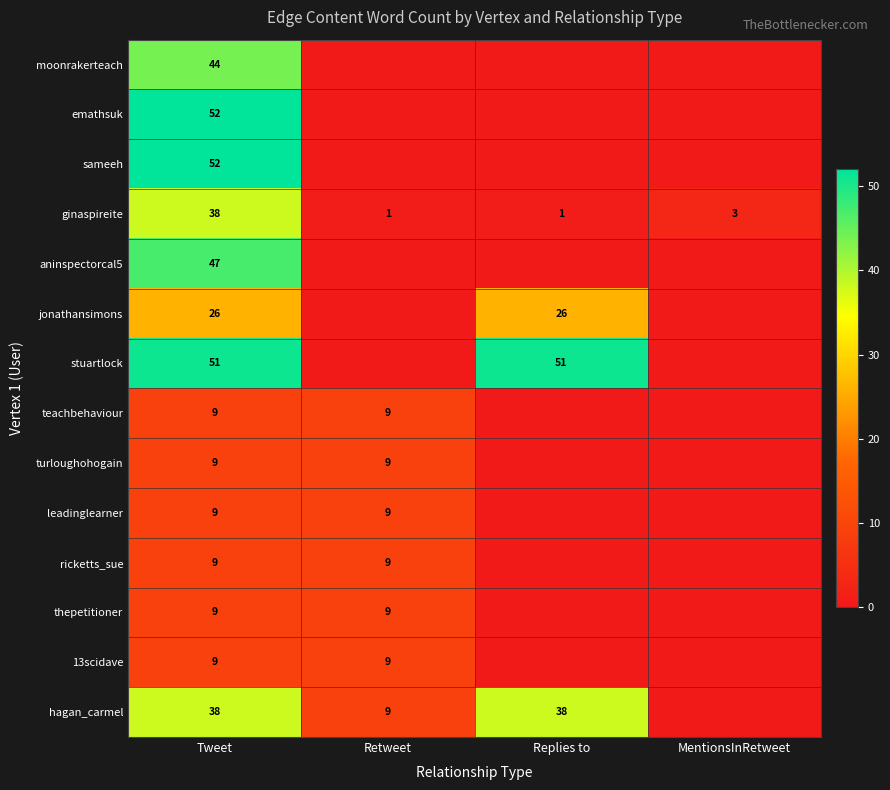

The value of ginaspireite at Retweet is 1. True or false?

True